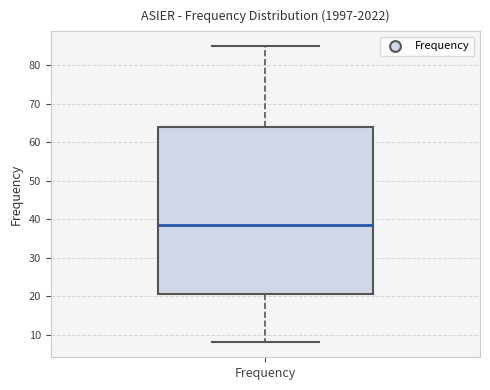

Read this box plot against the y-axis: the position of the median line, the range covered by the box, and the ends of both whiskers. The values are not printed on the chart, so give them approximately, as read against the axis.

median 39, box 21 to 64, whiskers 8 to 85